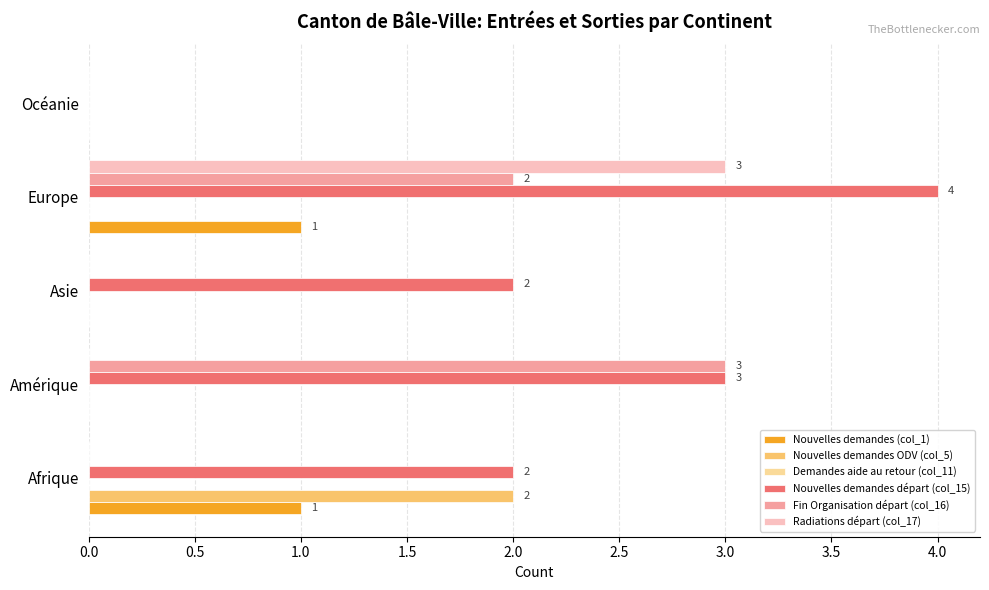

Between Amérique and Europe, which series saw the biggest shift?

Radiations départ (col_17)